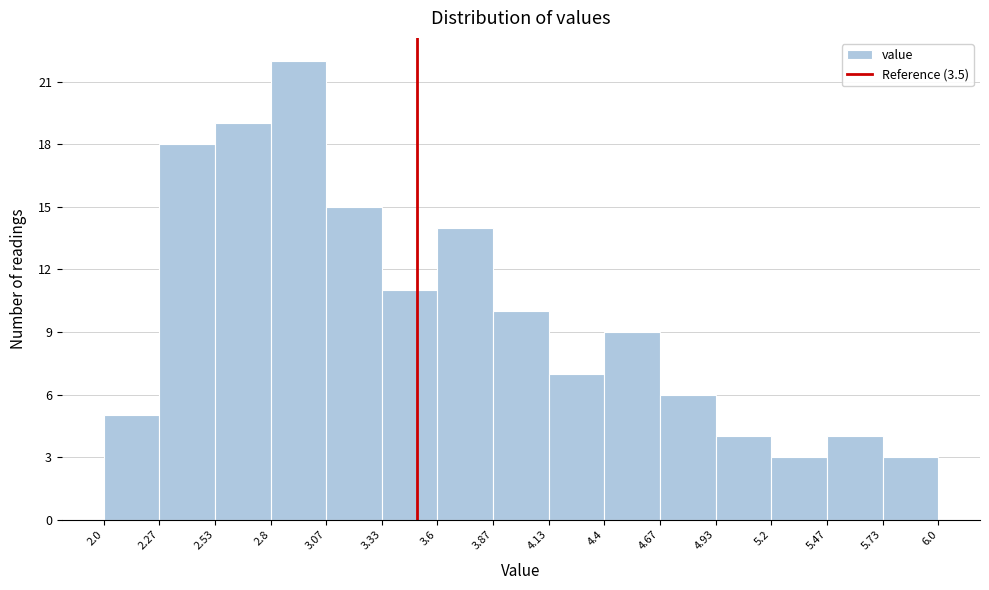

Reading left to right, transcribe this chart: for each bar, give the range it covers on the x-axis and its height. The values are not printed on the chart, so give them approximately, as read against the axis.

2.0 to 2.27: 5
2.27 to 2.53: 18
2.53 to 2.8: 19
2.8 to 3.07: 22
3.07 to 3.33: 15
3.33 to 3.6: 11
3.6 to 3.87: 14
3.87 to 4.13: 10
4.13 to 4.4: 7
4.4 to 4.67: 9
4.67 to 4.93: 6
4.93 to 5.2: 4
5.2 to 5.47: 3
5.47 to 5.73: 4
5.73 to 6.0: 3